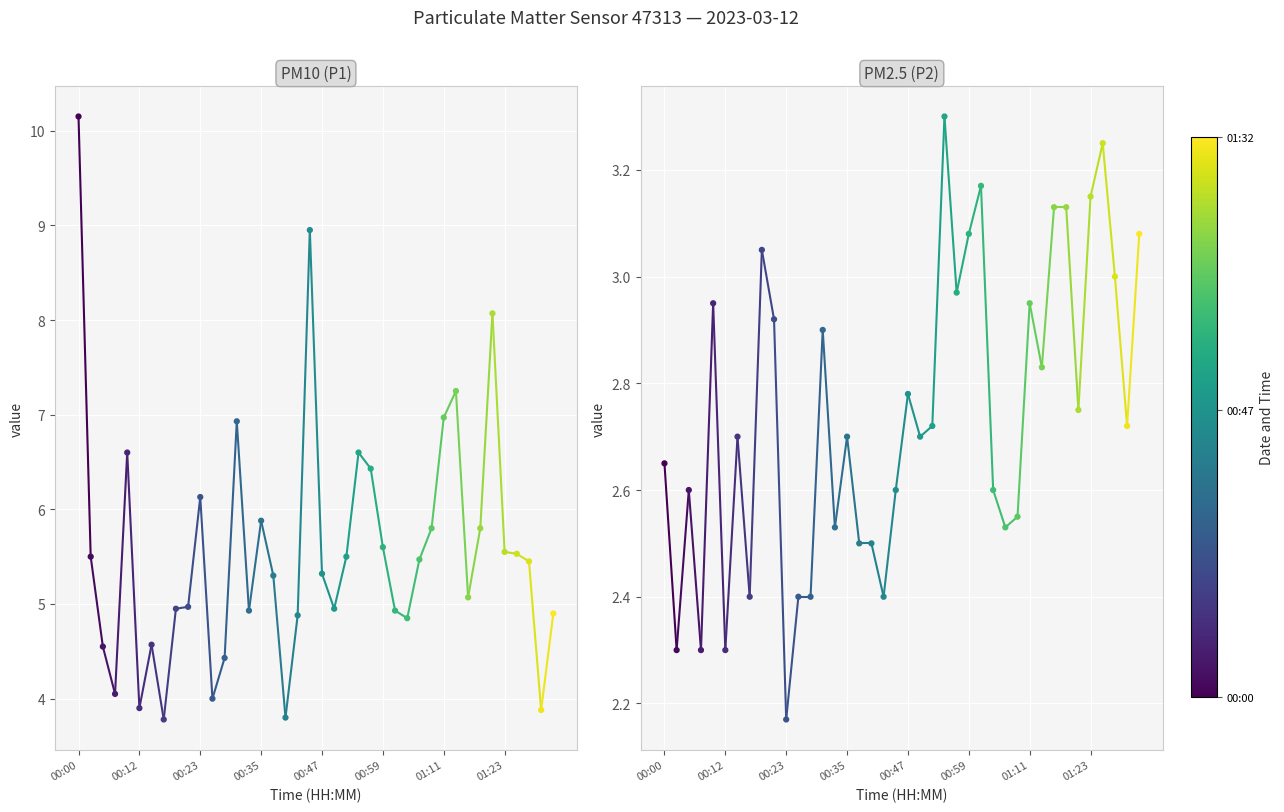

Is the value of P2 at 00:26 greater than the value of P1 at 01:11?

No